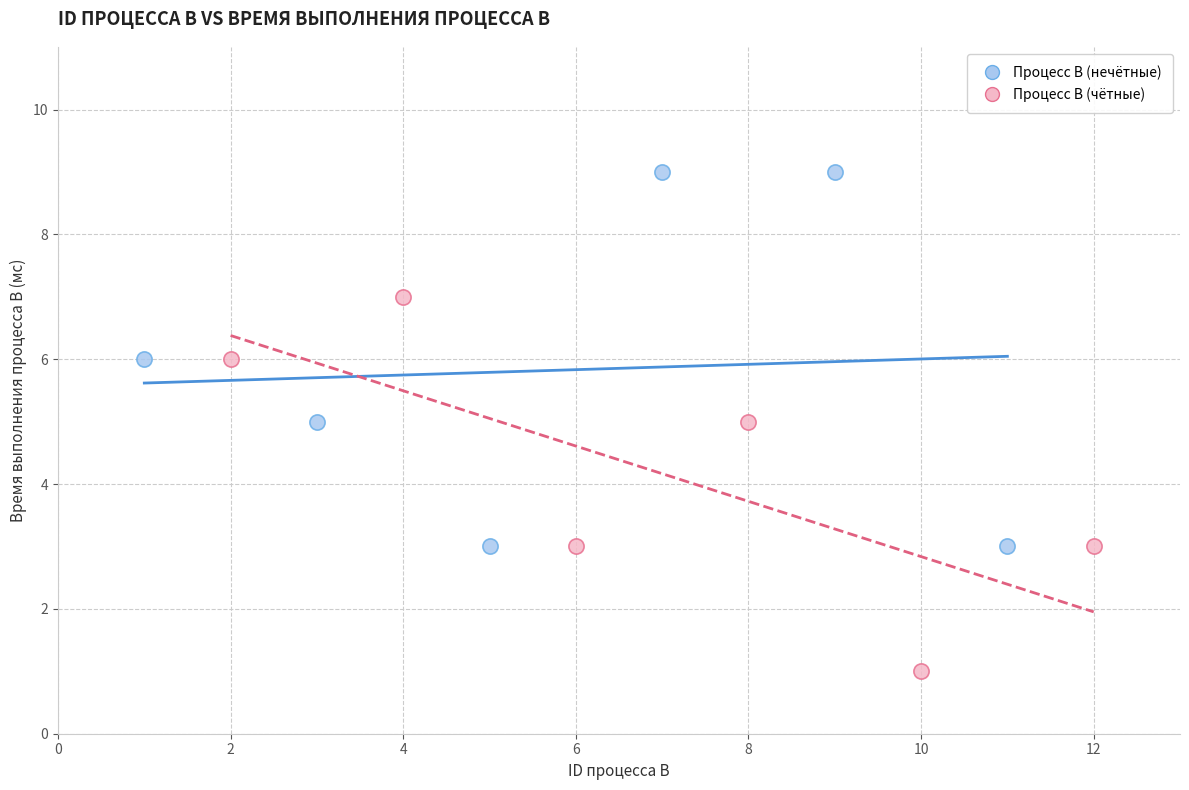

Which series contains the highest Y value?

Процесс B (нечётные)